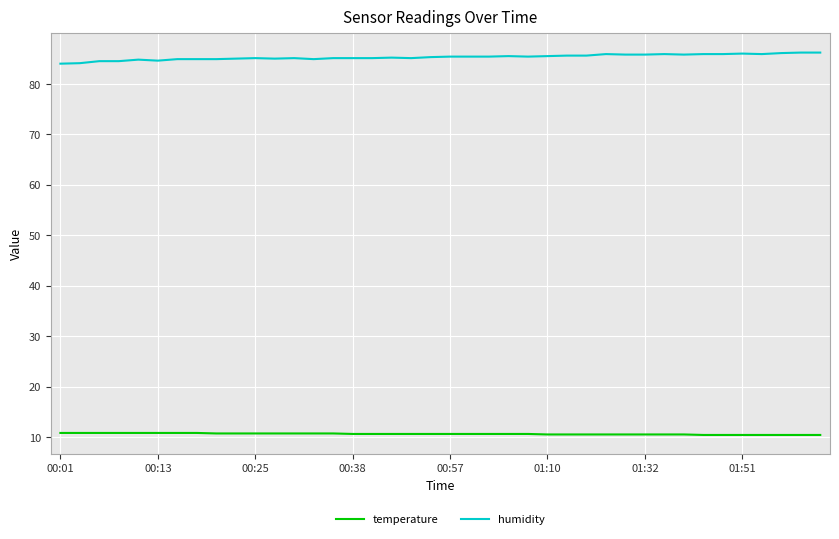

Rank the series by their maximum value, from lowest to highest.

temperature, humidity